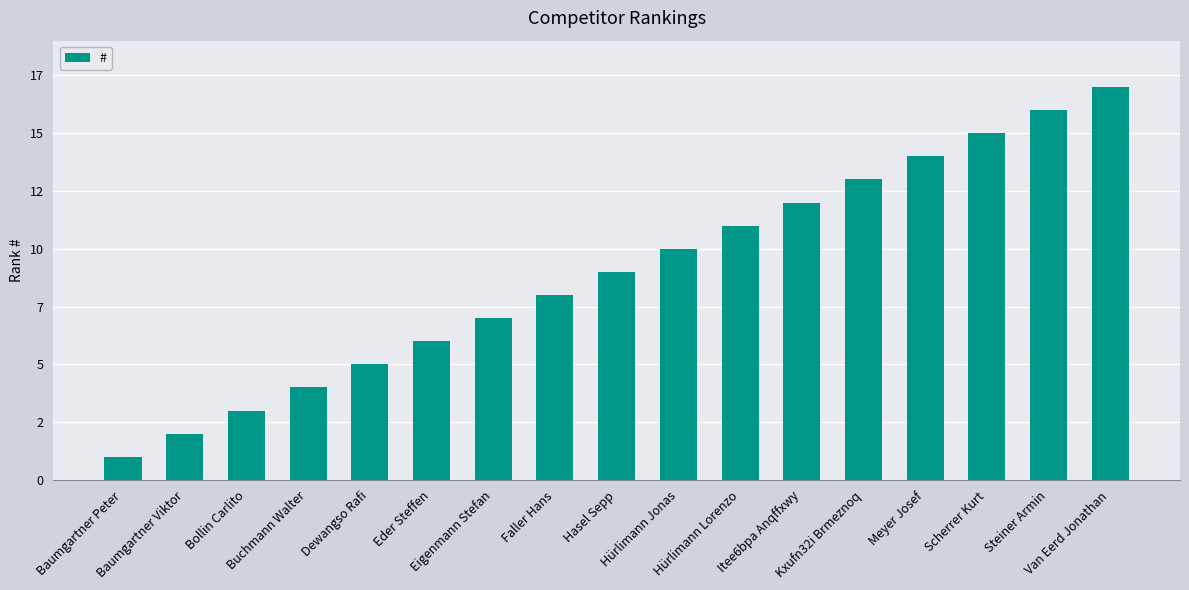

Reading right to left, extract all data points from this chart.

17	16	15	14	13	12	11	10	9	8	7	6	5	4	3	2	1